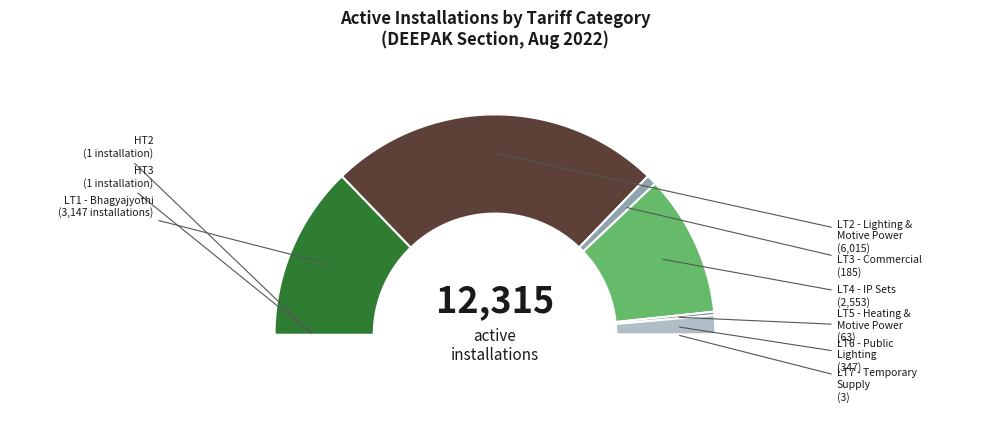

What is the largest slice in the pie chart?

LT2